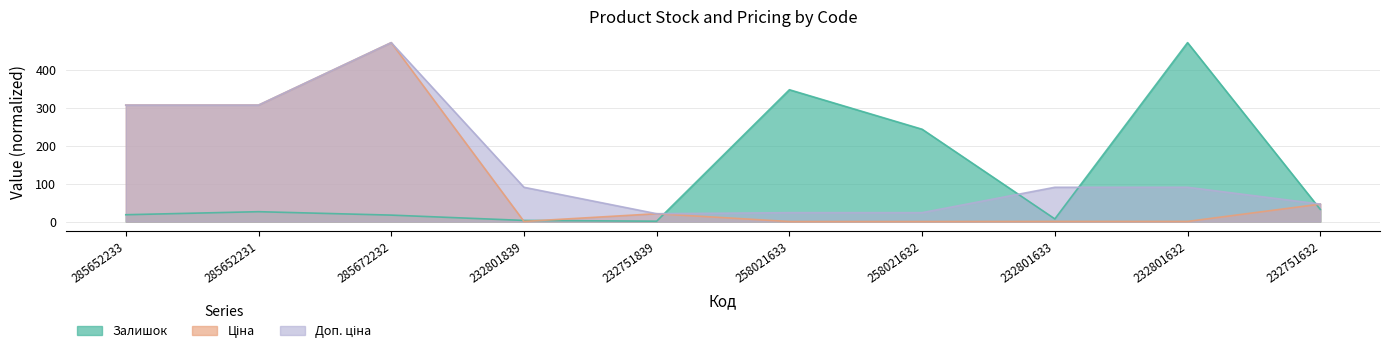

Which has a higher value, 285652233 or 232801633?

285652233